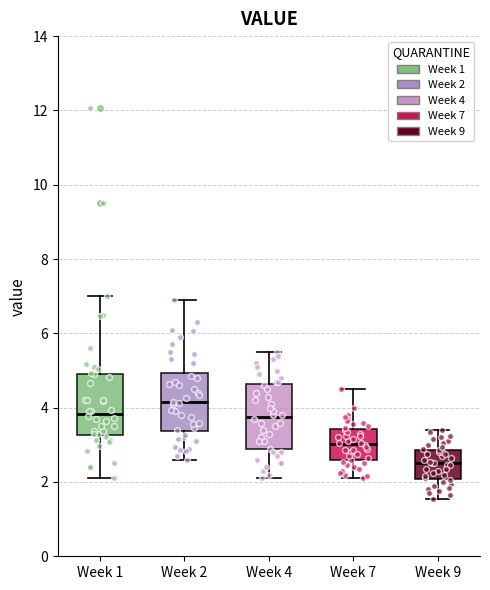

Reading left to right, transcribe this box plot: for each box, give where its median line is, the range the box spans, and where its two whiskers end, as read against the y-axis. The values are not printed on the chart, so give them approximately, as read against the axis.

Week 1: median 3.8, box 3.2 to 5.0, whiskers 2.2 to 7.0
Week 2: median 4.2, box 3.4 to 5.0, whiskers 2.6 to 7.0
Week 4: median 3.8, box 2.8 to 4.6, whiskers 2.2 to 5.6
Week 7: median 3.0, box 2.6 to 3.4, whiskers 2.2 to 4.6
Week 9: median 2.6, box 2.0 to 2.8, whiskers 1.6 to 3.4